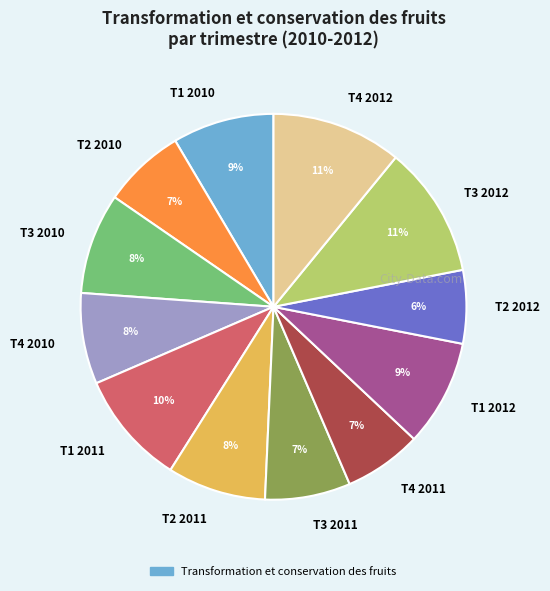

To the nearest percent, what is the difference between the largest and smallest slice percentages?

5%